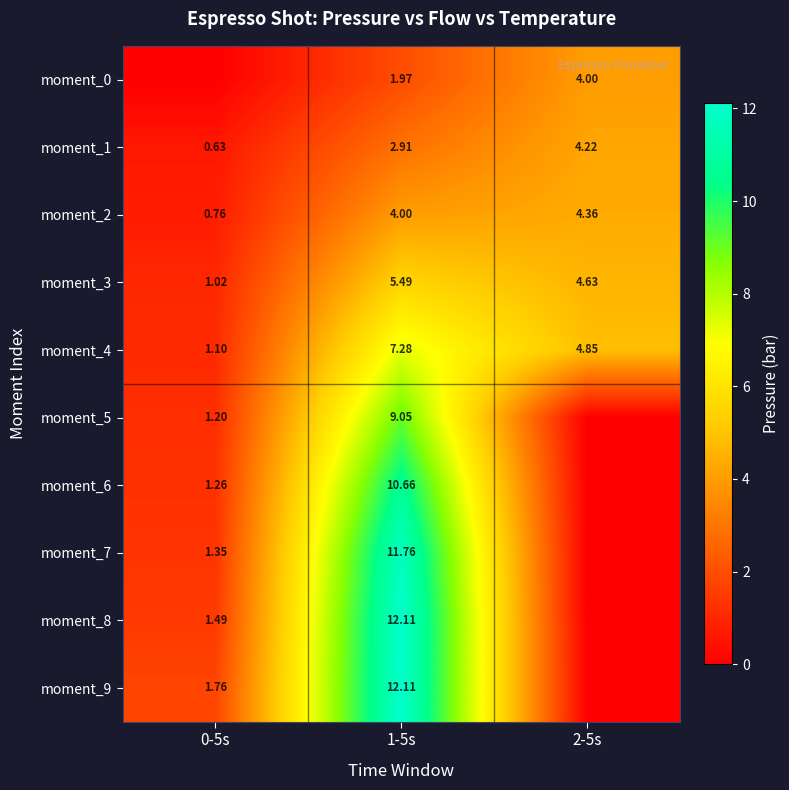

What is the sum of all moment_3 values?

11.1